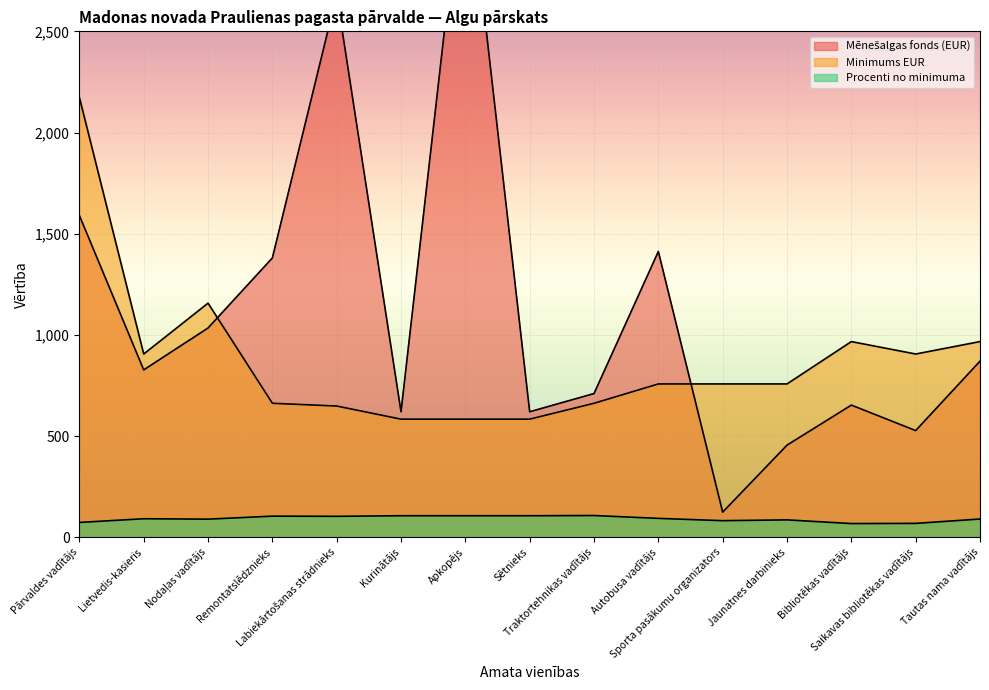

Where does the Mēnešalgas fonds (EUR) series first go above 827?

Pārvaldes vadītājs